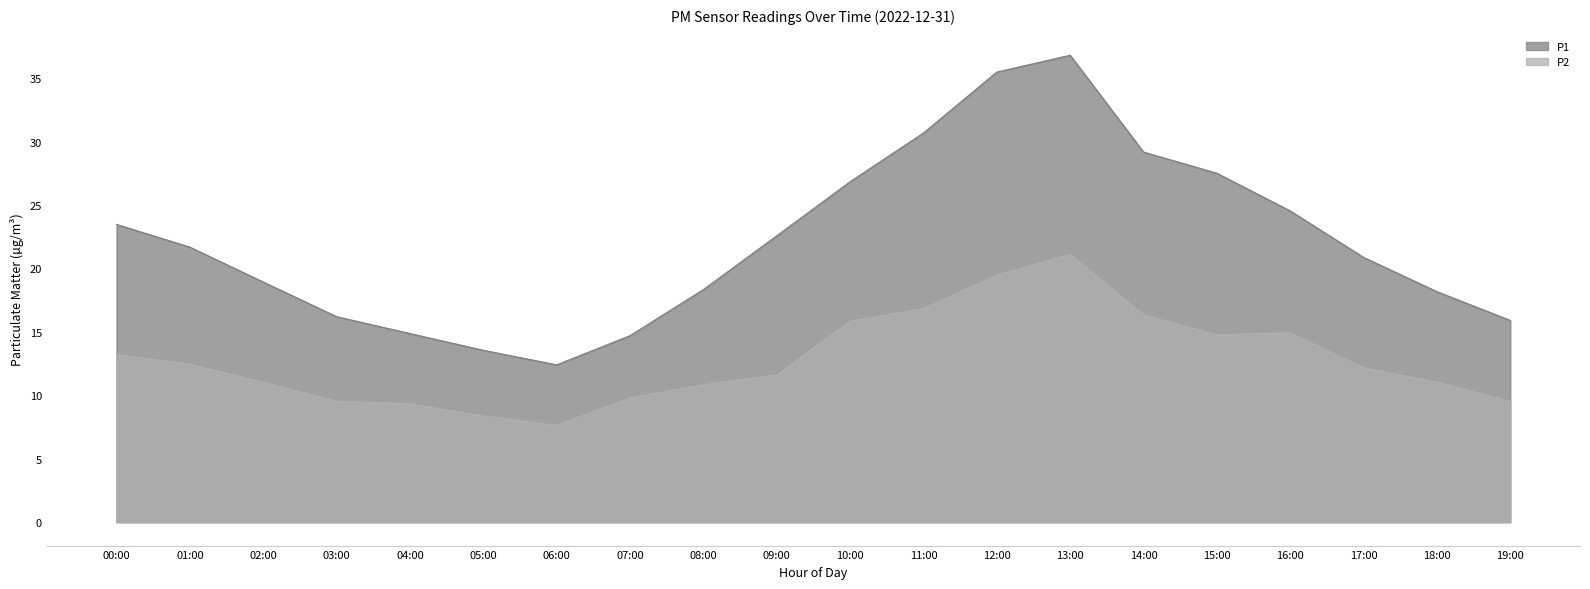

True or false: P2 has a value of 8.4 at 05:00.

True